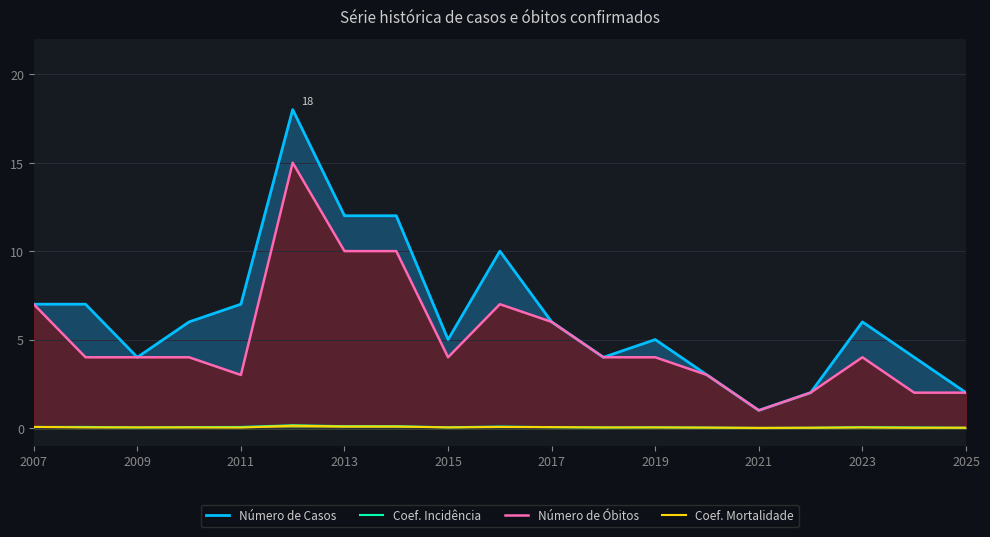

Does the chart have visible grid lines?

Yes